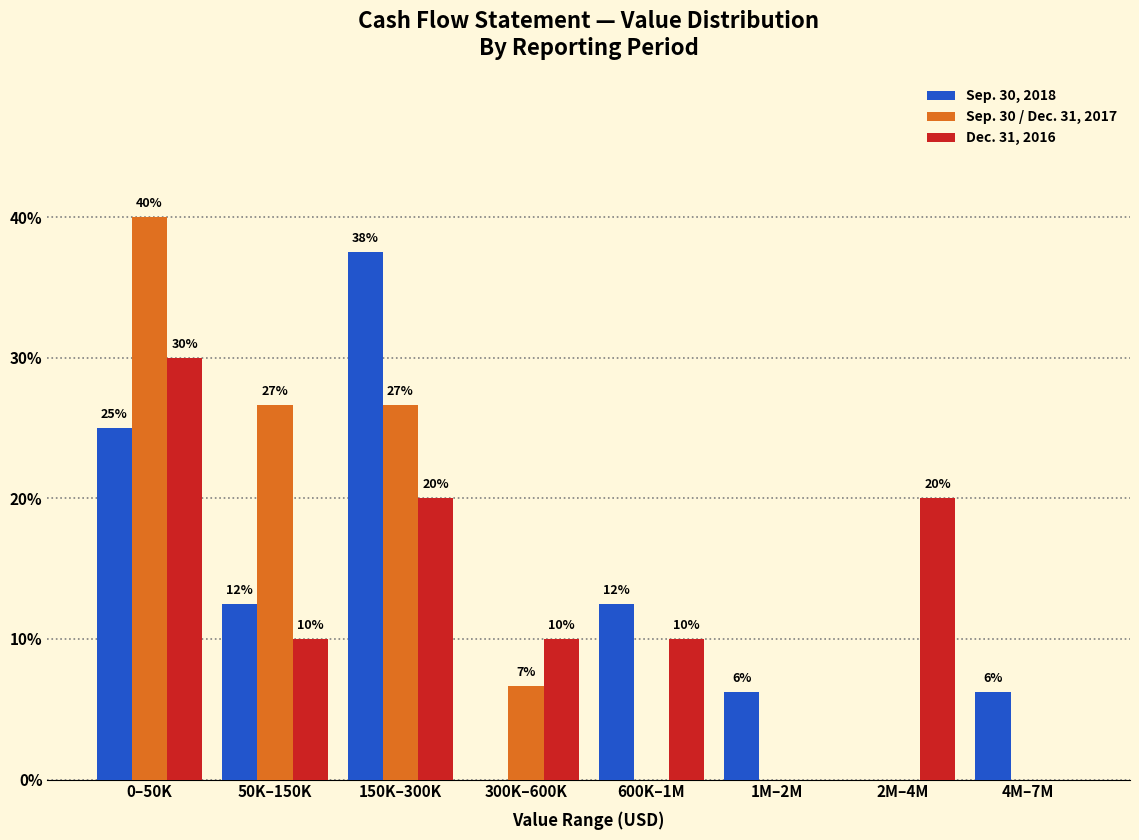

Is it true that Sep. 30 / Dec. 31, 2017 equals 0.0 at 4M–7M?

True